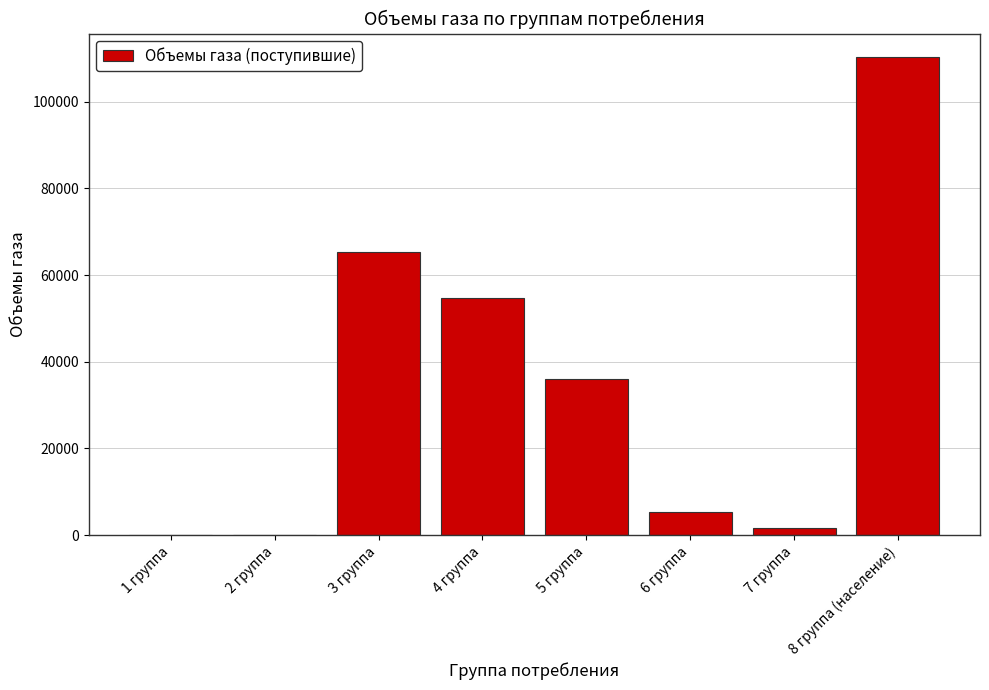

Are the bars horizontal?

No